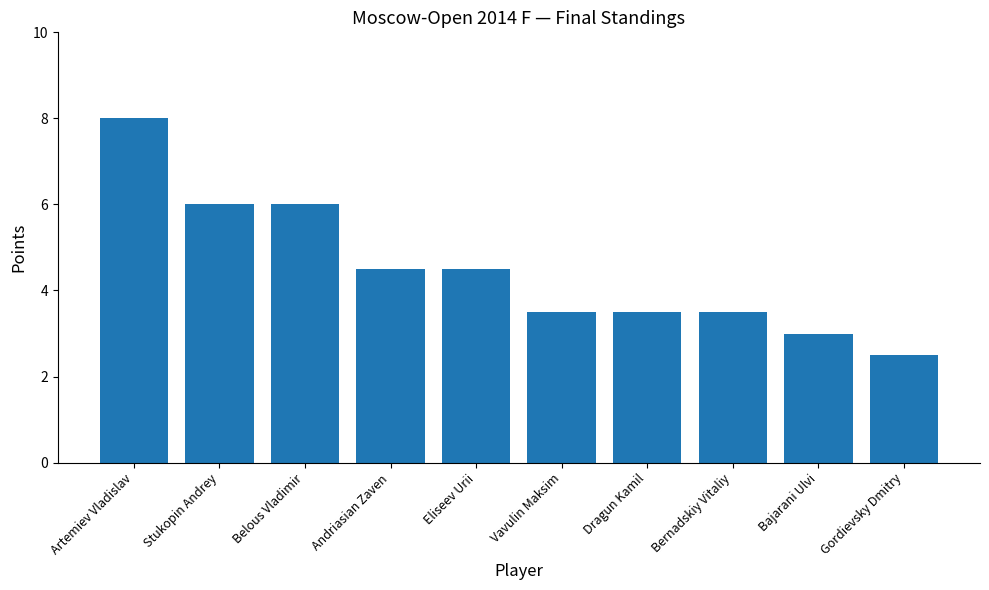

What is the difference between the values at Stukopin Andrey and Bajarani Ulvi?

3.0